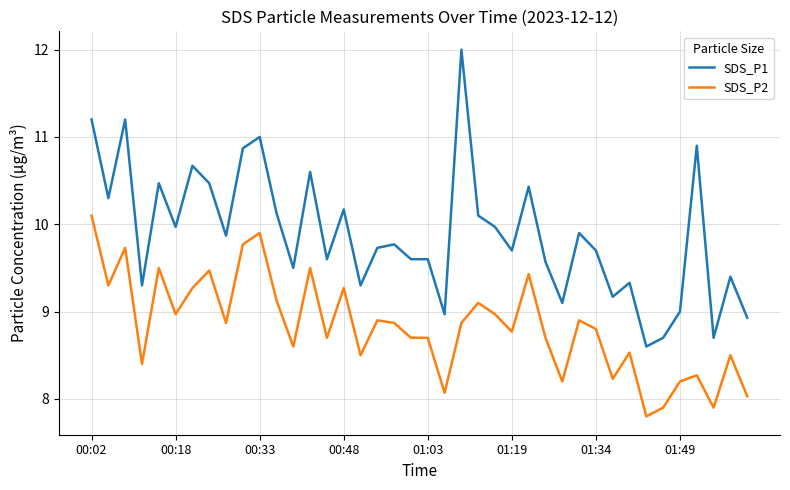

What is the minimum value for SDS_P1?

8.6